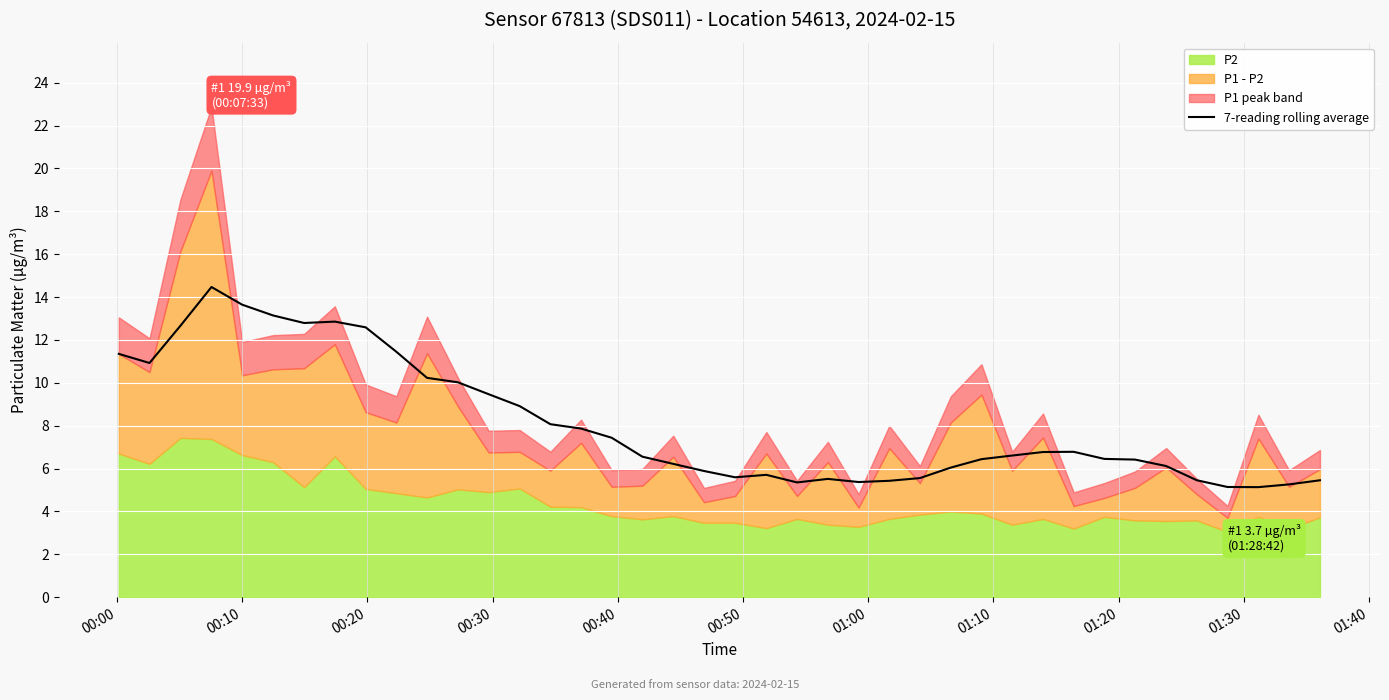

What is the lowest value of the 7-reading rolling average series?

5.1